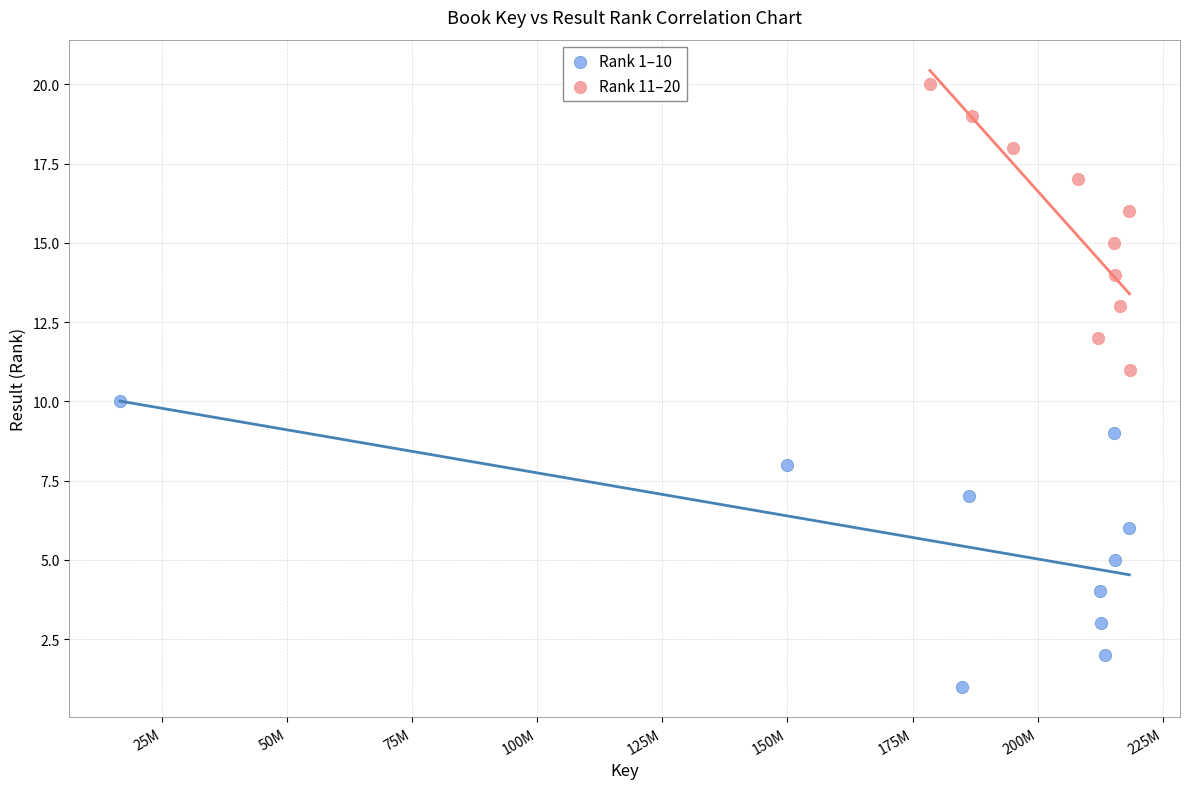

Which series contains the lowest Y value?

Rank 1–10